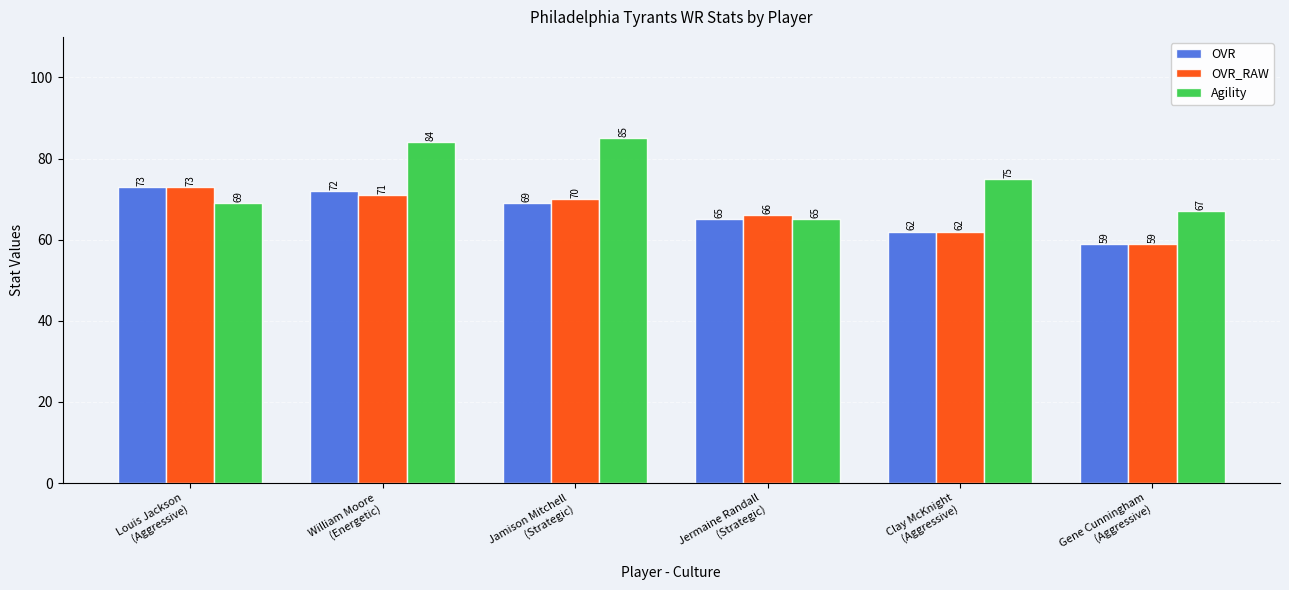

What is the value of the OVR_RAW bar at the 6th from the left?

59